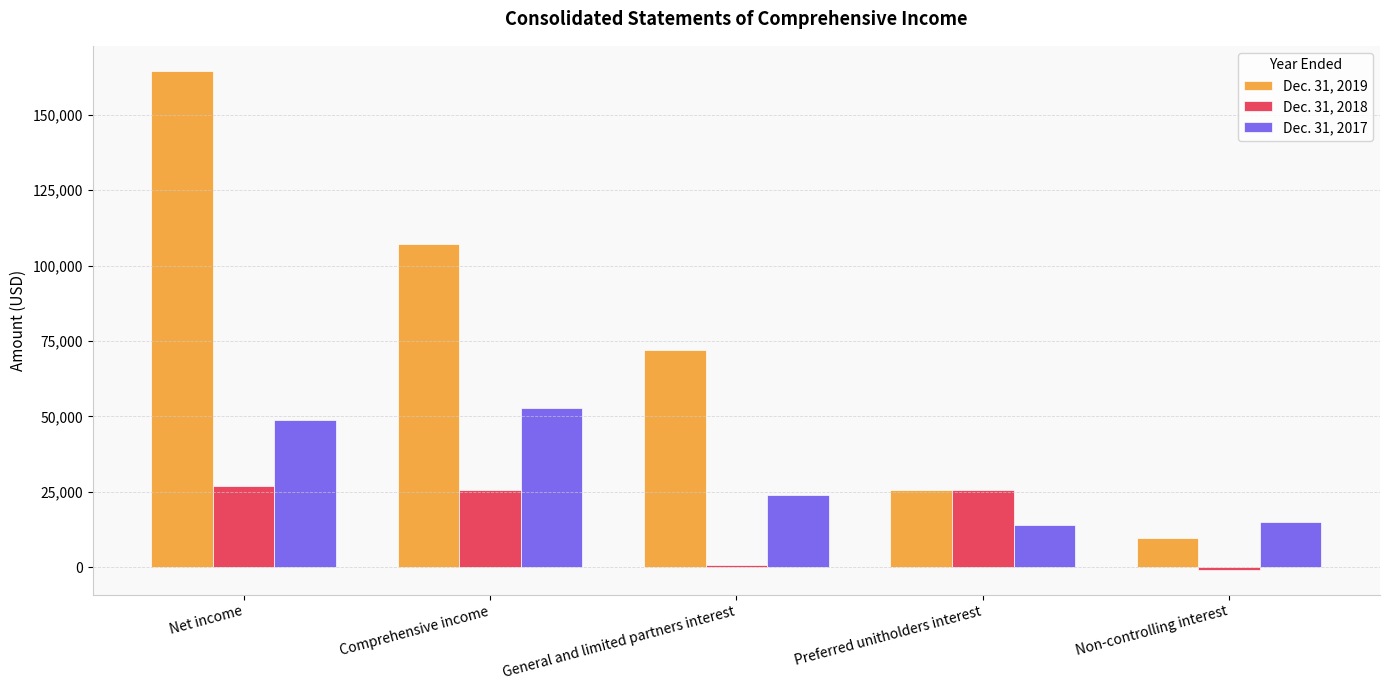

Where does the Dec. 31, 2018 series first go above 25701?

Net income